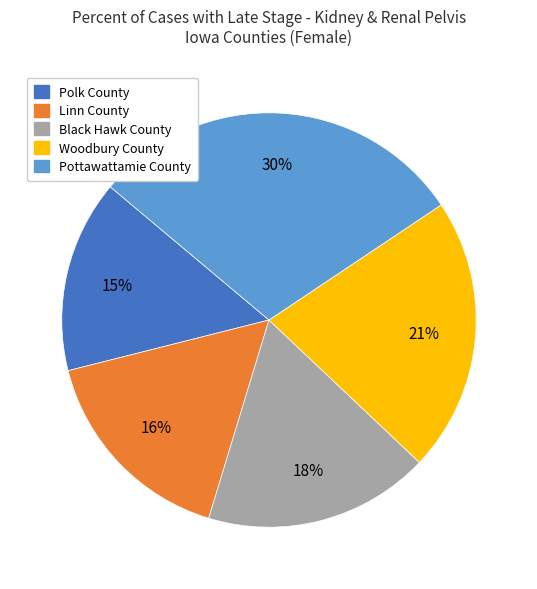

To the nearest percent, what is the difference between the Linn County and Polk County slice percentages?

1%